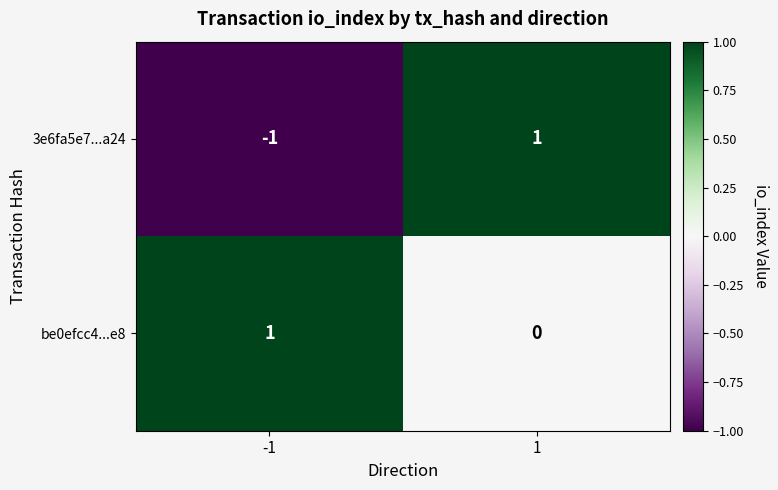

The value of 3e6fa5e7...a24 at -1 is -1. True or false?

True